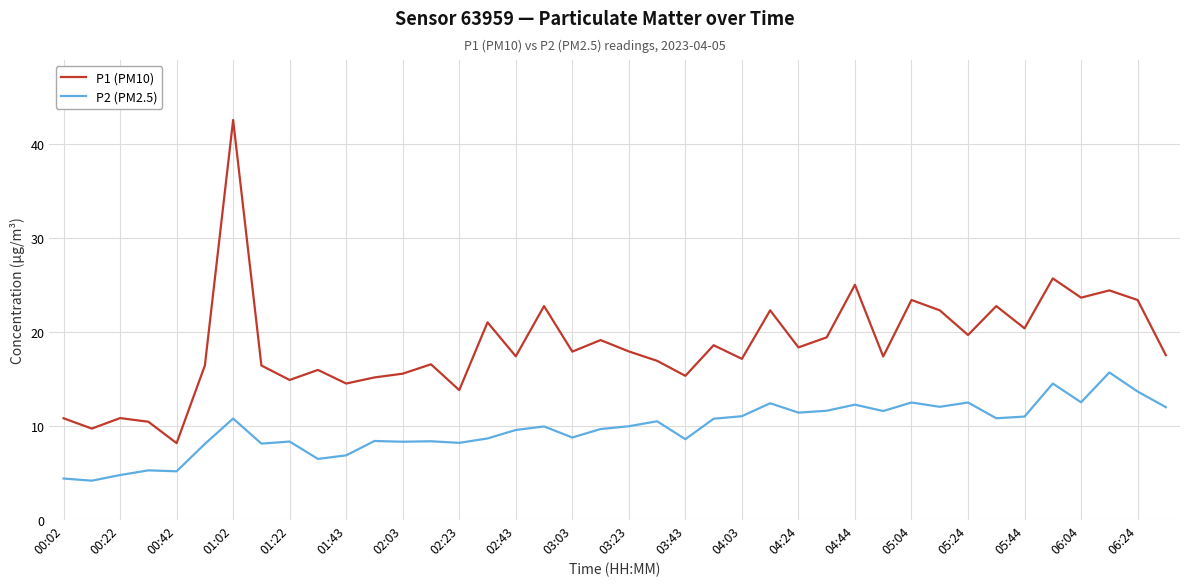

What is the difference between the maximum and minimum values in the P2 (PM2.5) series?

11.5